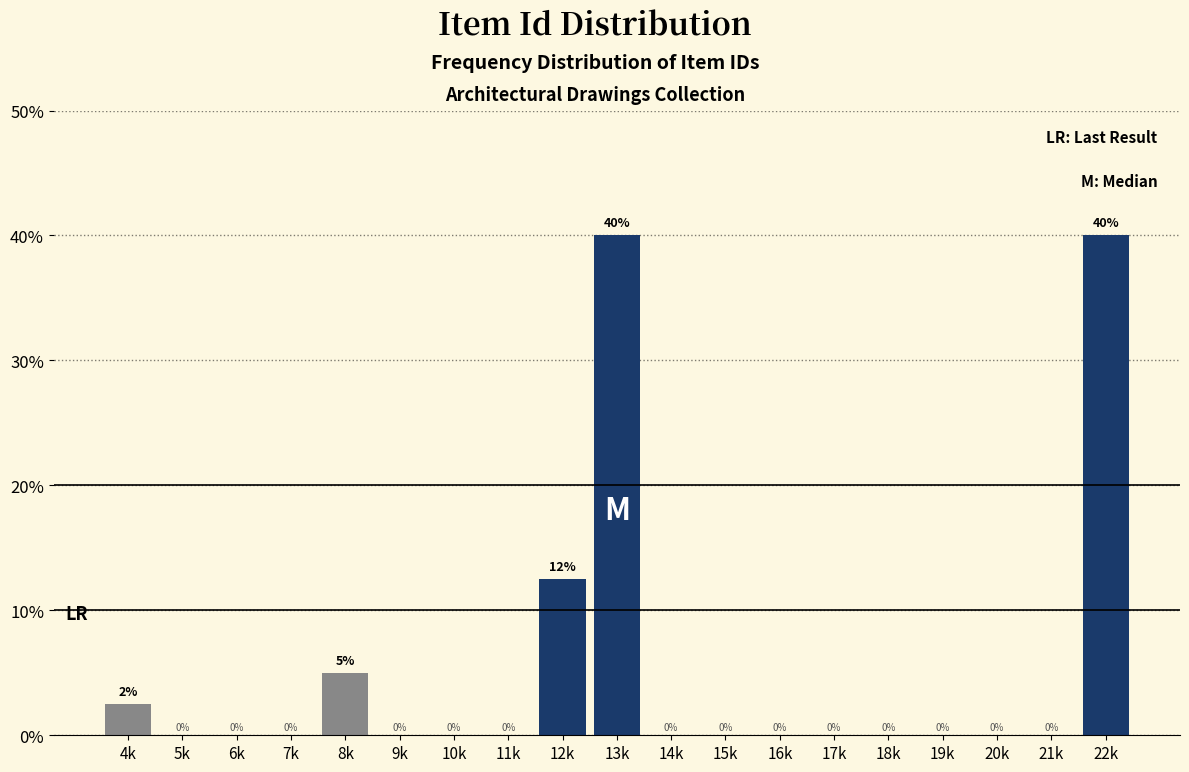

What is the change in value from 10k to 22k?

+40.0